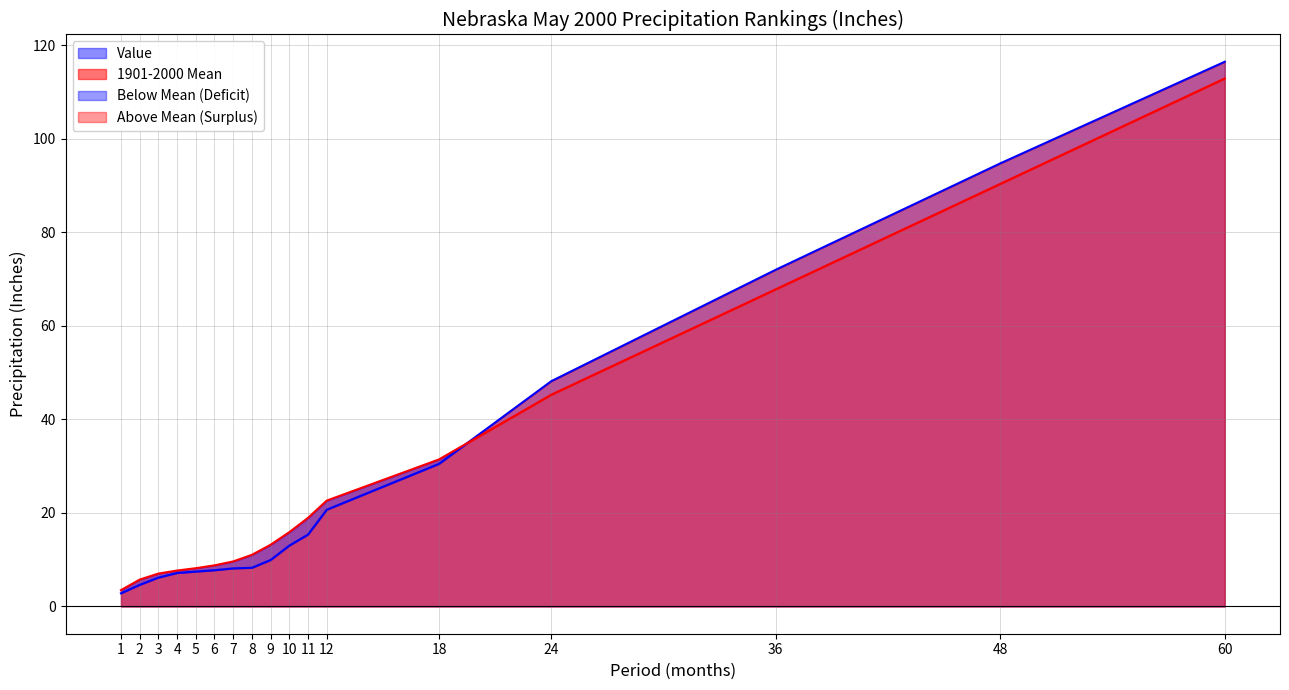

What is the maximum value shown in the chart?

116.5